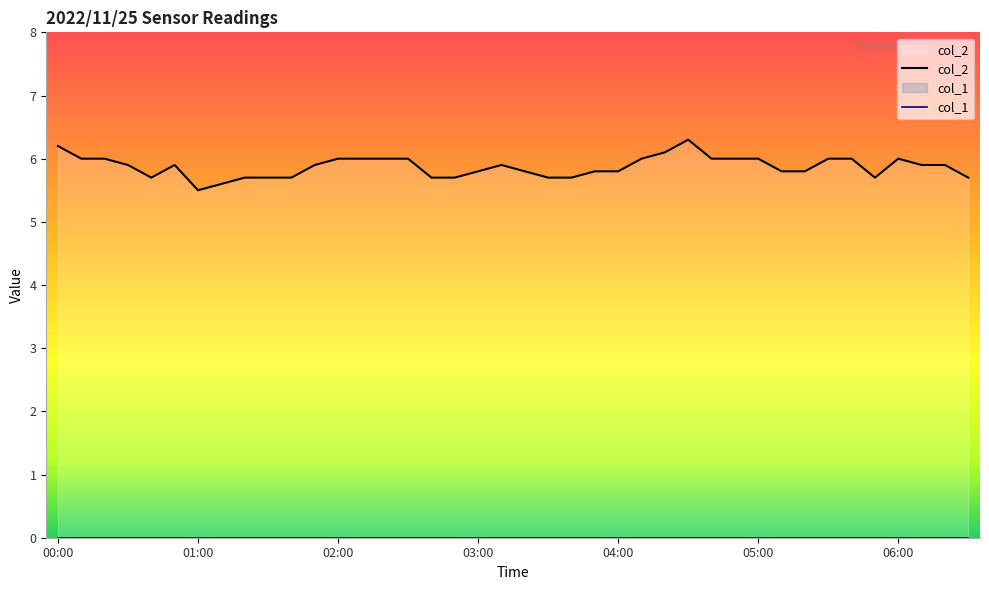

Does the chart have visible grid lines?

No